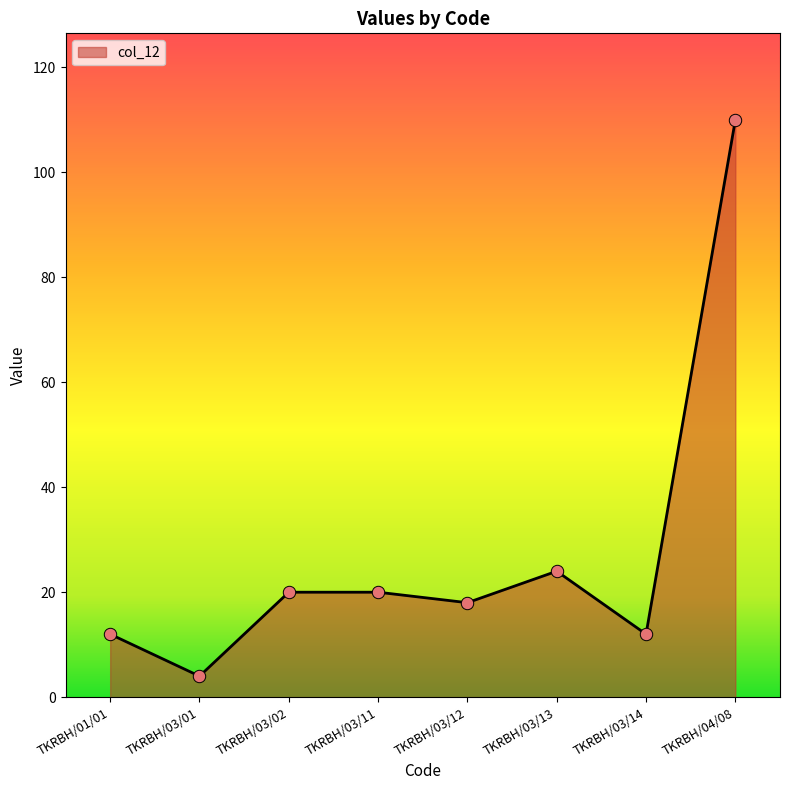

What is the change in value from TKRBH/01/01 to TKRBH/03/11?

+8